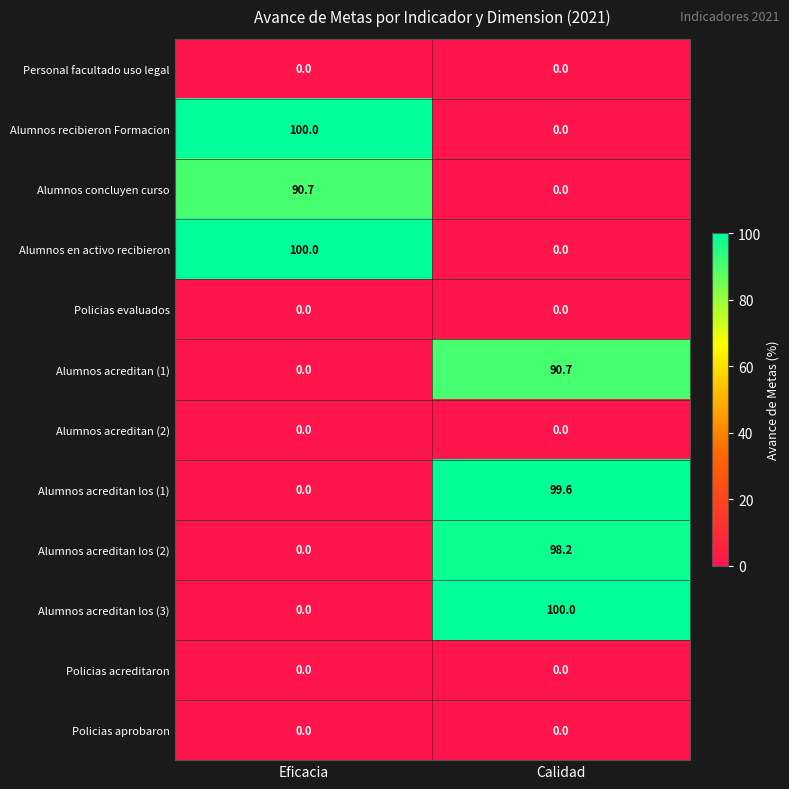

What is the greatest value displayed?

100.0